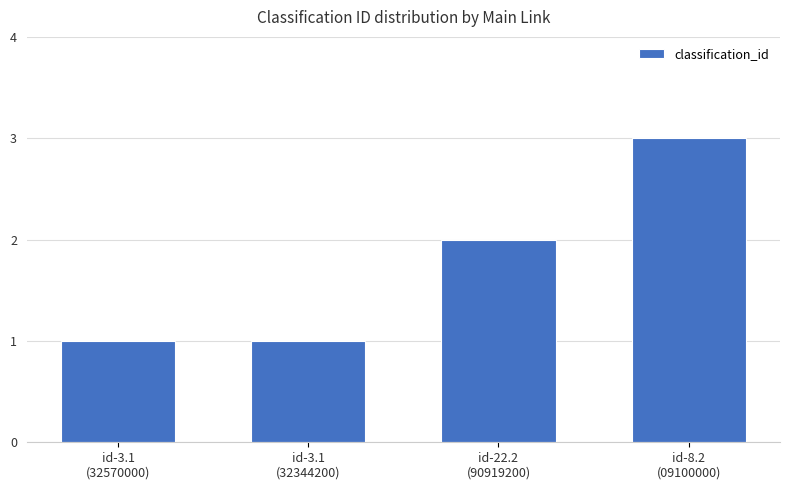

How many values are between 1 and 3?

4